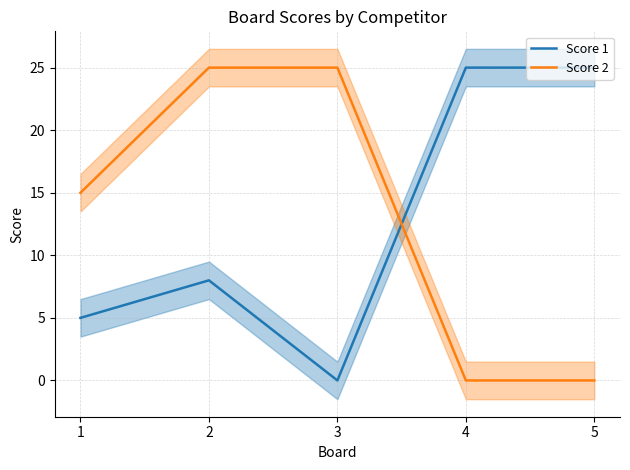

In Score 1, how many points are higher than both neighbors (excluding endpoints)?

1